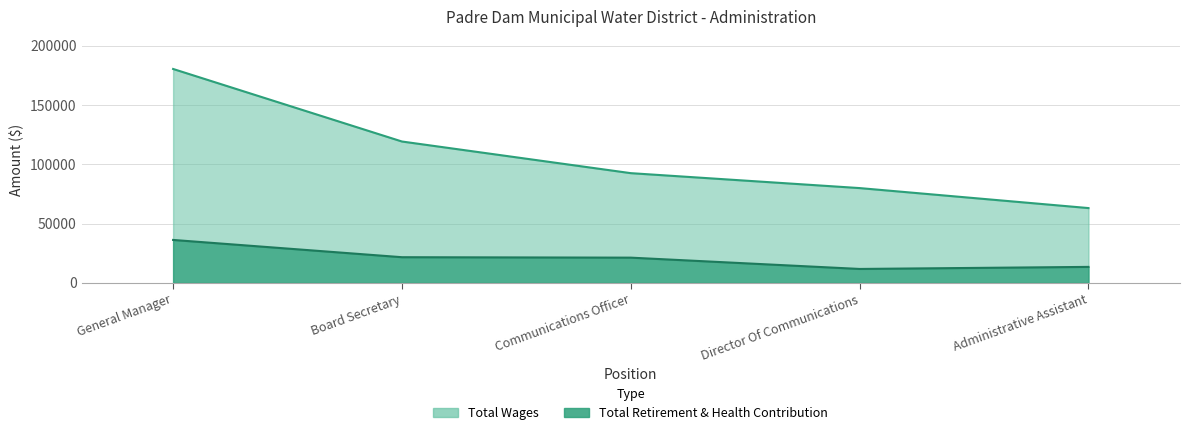

What is the spread (max minus min) of values at Communications Officer?

71285